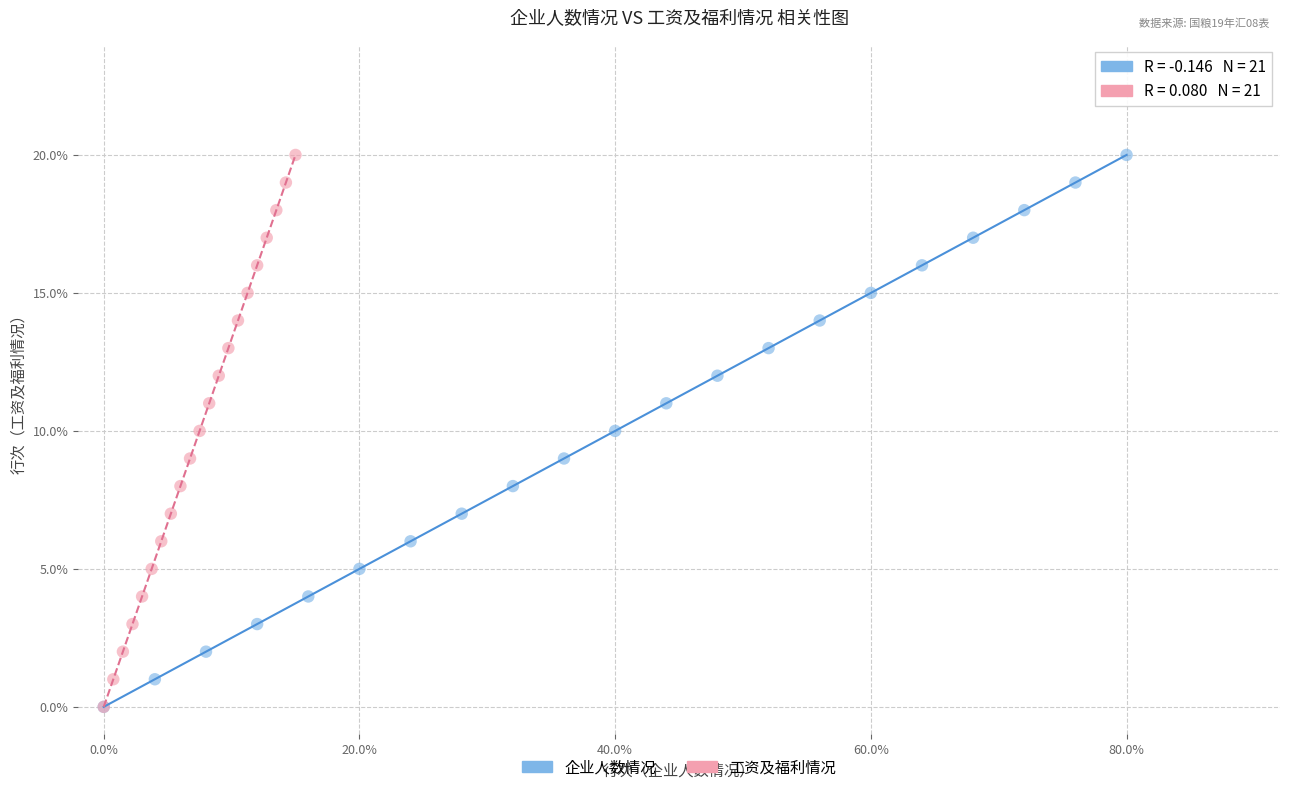

What are all the series names shown in the legend?

企业人数情况, 工资及福利情况